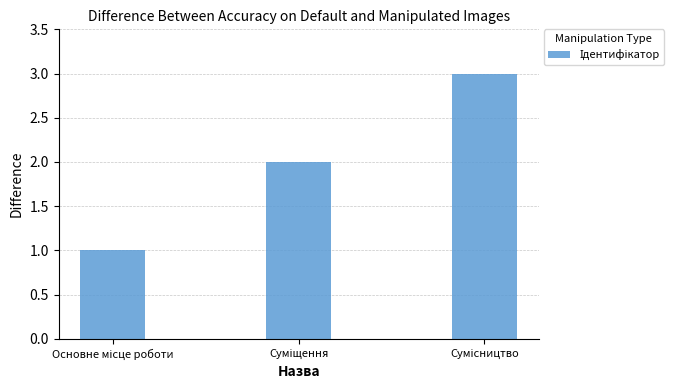

What is the sum of all values?

6